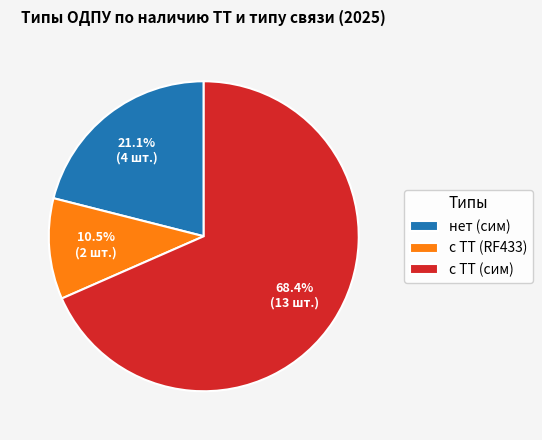

Count the number of slices in the pie.

3